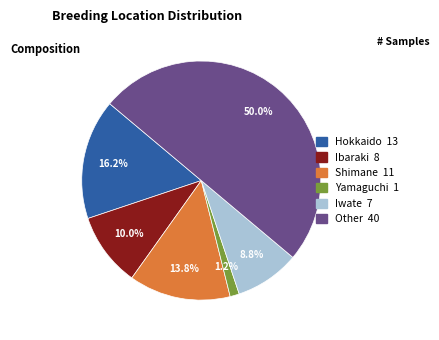

True or false: Iwate accounts for 9% of the total.

True